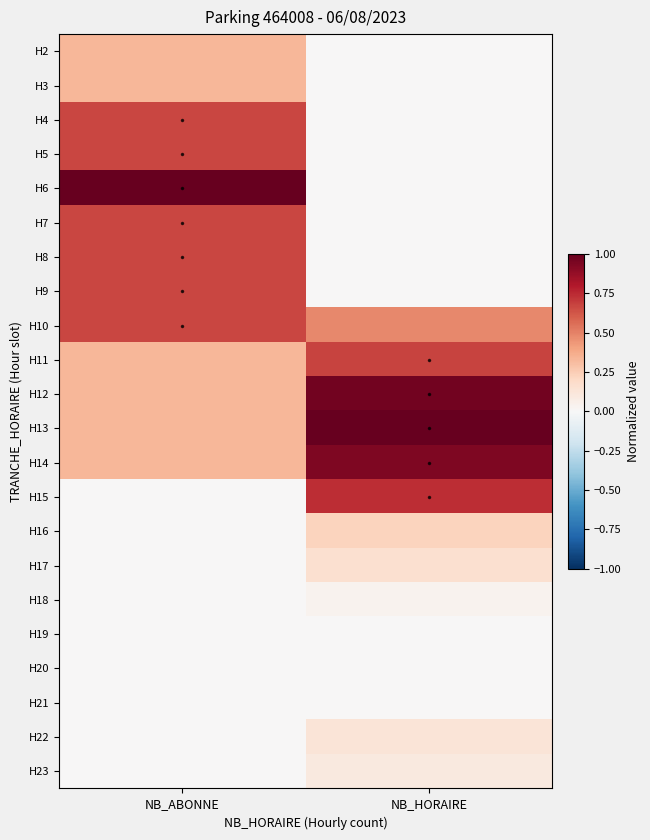

Reading left to right, extract all data points from this chart.

H2: NB_ABONNE=0.3	NB_HORAIRE=0.0
H3: NB_ABONNE=0.3	NB_HORAIRE=0.0
H4: NB_ABONNE=0.7	NB_HORAIRE=0.0
H5: NB_ABONNE=0.7	NB_HORAIRE=0.0
H6: NB_ABONNE=1.0	NB_HORAIRE=0.0
H7: NB_ABONNE=0.7	NB_HORAIRE=0.0
H8: NB_ABONNE=0.7	NB_HORAIRE=0.0
H9: NB_ABONNE=0.7	NB_HORAIRE=0.0
H10: NB_ABONNE=0.7	NB_HORAIRE=0.5
H11: NB_ABONNE=0.3	NB_HORAIRE=0.7
H12: NB_ABONNE=0.3	NB_HORAIRE=1.0
H13: NB_ABONNE=0.3	NB_HORAIRE=1.0
H14: NB_ABONNE=0.3	NB_HORAIRE=0.9
H15: NB_ABONNE=0.0	NB_HORAIRE=0.7
H16: NB_ABONNE=0.0	NB_HORAIRE=0.2
H17: NB_ABONNE=0.0	NB_HORAIRE=0.2
H18: NB_ABONNE=0.0	NB_HORAIRE=0.0
H19: NB_ABONNE=0.0	NB_HORAIRE=0.0
H20: NB_ABONNE=0.0	NB_HORAIRE=0.0
H21: NB_ABONNE=0.0	NB_HORAIRE=0.0
H22: NB_ABONNE=0.0	NB_HORAIRE=0.1
H23: NB_ABONNE=0.0	NB_HORAIRE=0.1